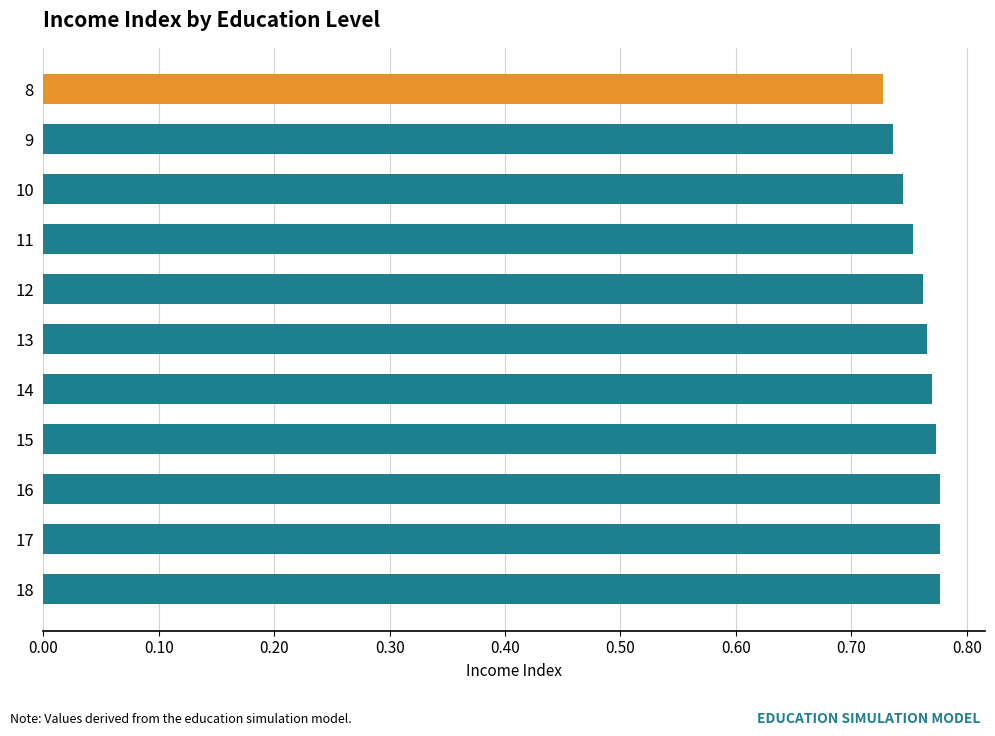

Is it true that the value at 18 is 0.5?

False